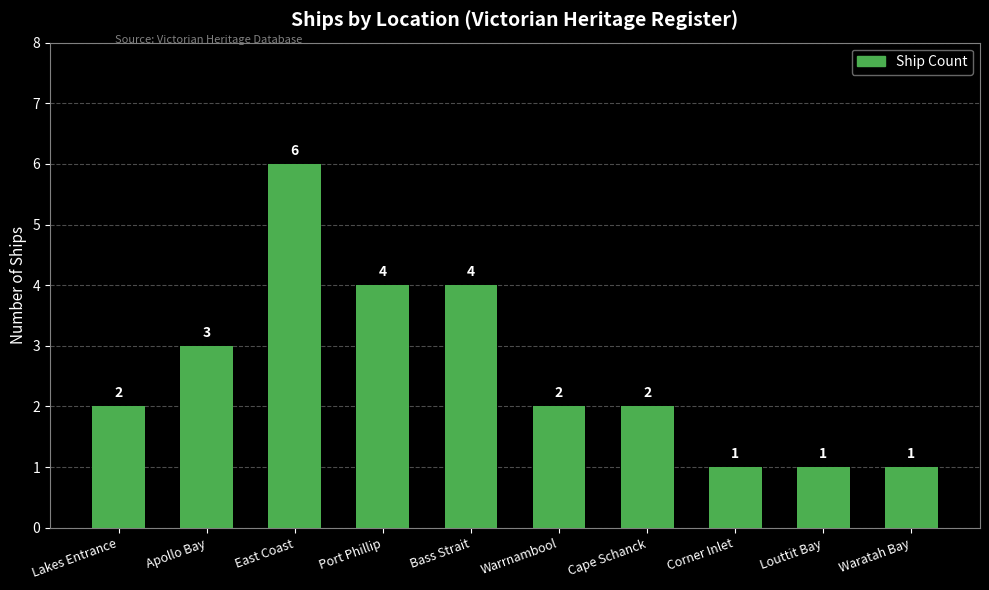

The chart shows a value of 6 at East Coast. True or false?

True